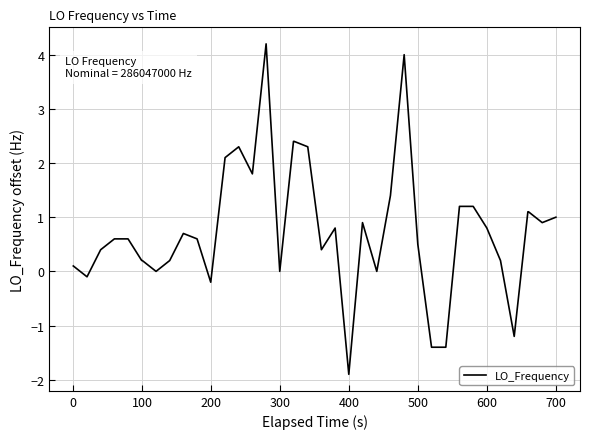

What is the smallest value displayed?

-1.9